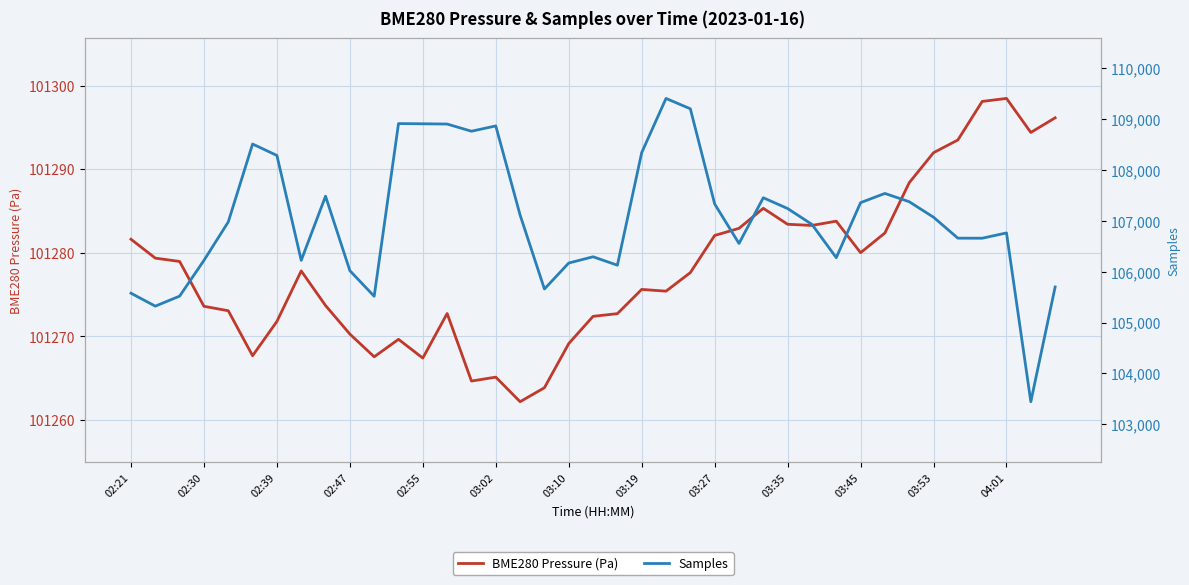

Which series has the widest spread of values?

Samples